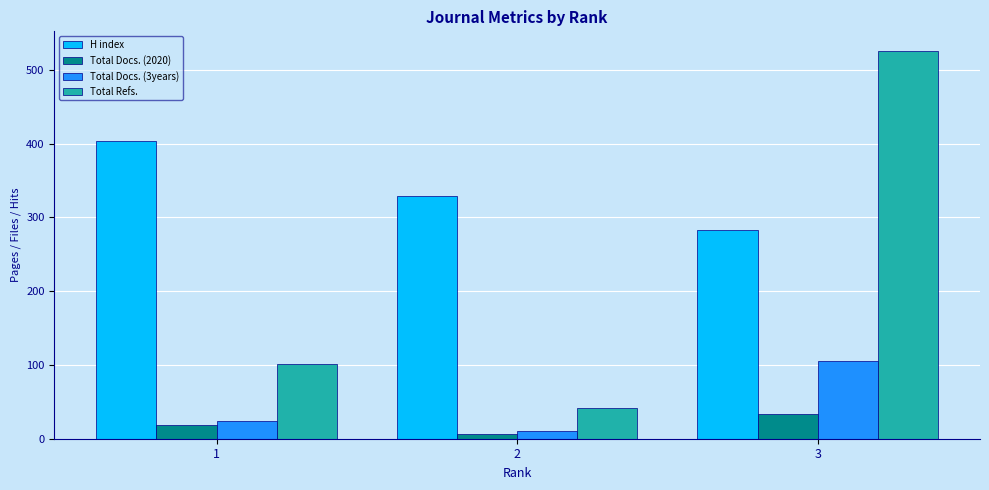

True or false: Total Refs. has a value of 526 at 3.

True